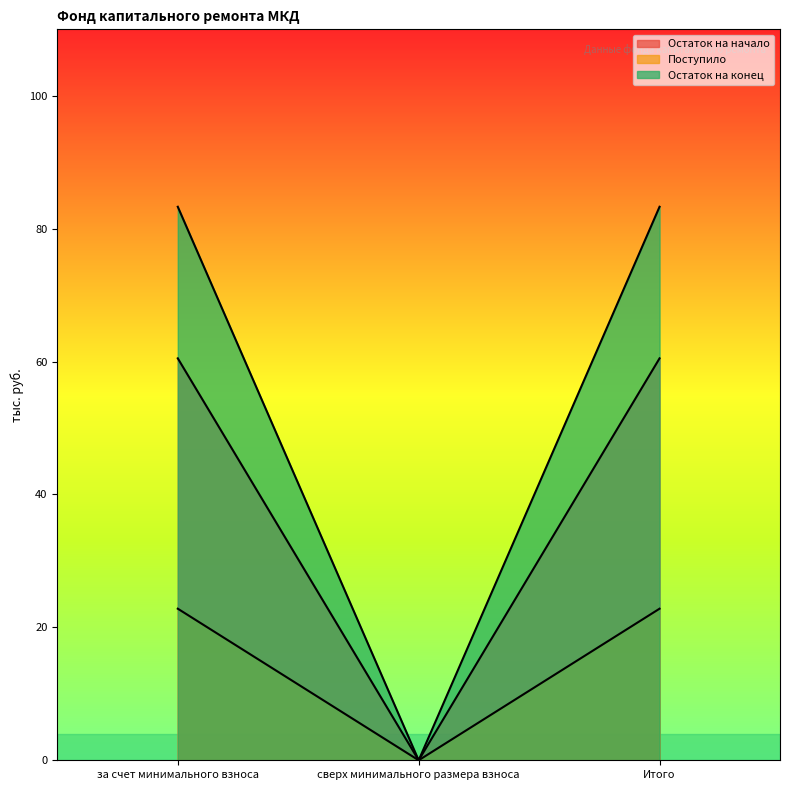

At which category is the sum across all series the highest?

за счет минимального взноса